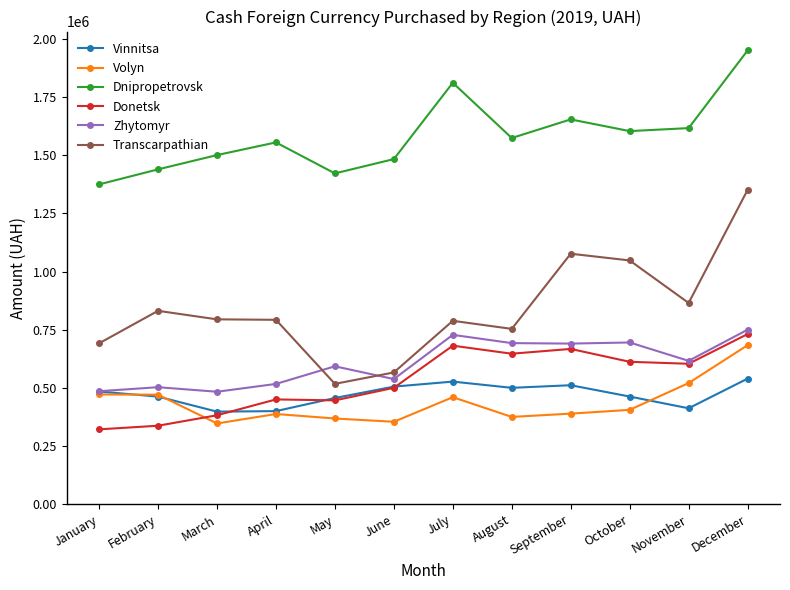

Rank the series by their maximum value, from highest to lowest.

Dnipropetrovsk, Transcarpathian, Zhytomyr, Donetsk, Volyn, Vinnitsa